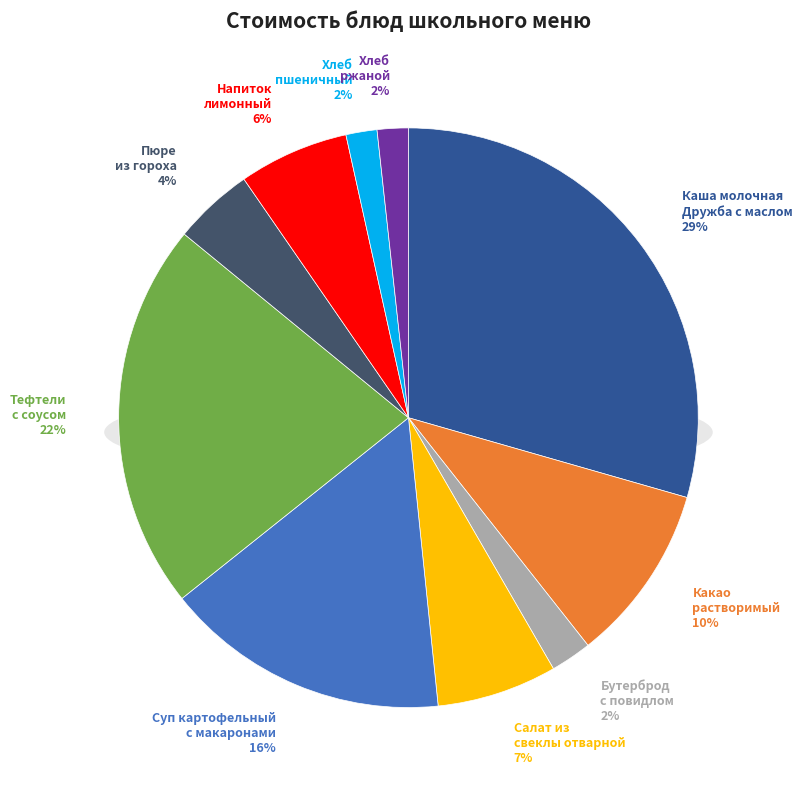

What is the change in value from Тефтели с соусом to Напиток лимонный?

-27.7